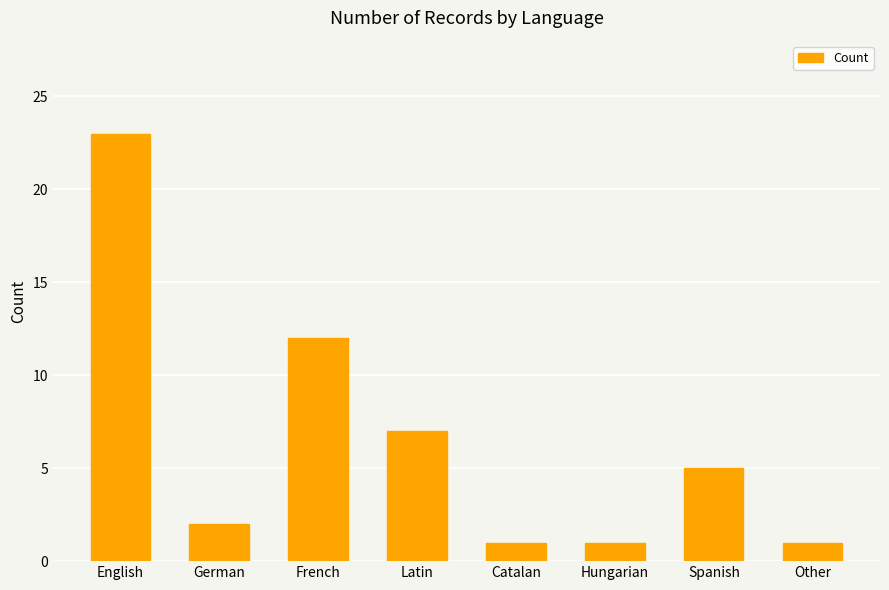

What is the value of the 8th bar from the left?

1